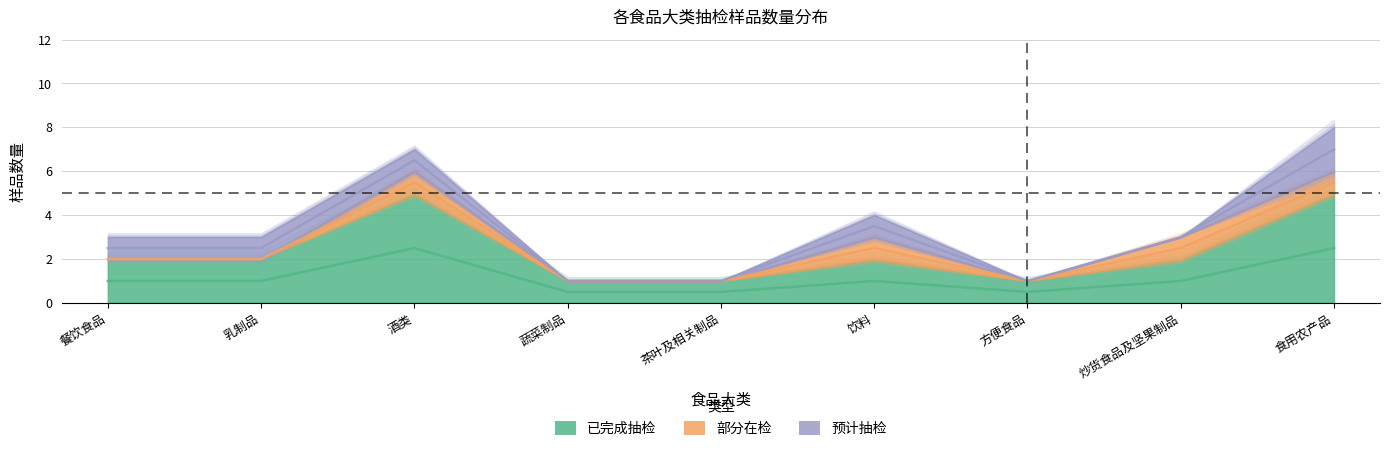

At 炒货食品及坚果制品, list the series in order from smallest to largest.

预计抽检, 部分在检, 已完成抽检